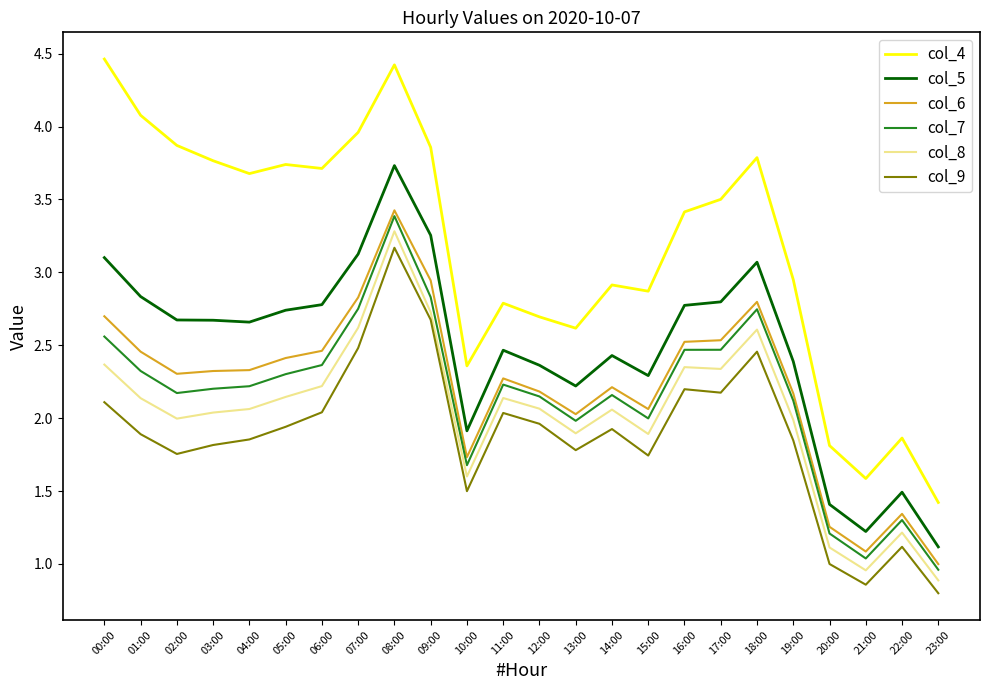

Which label corresponds to the largest value in the chart?

00:00